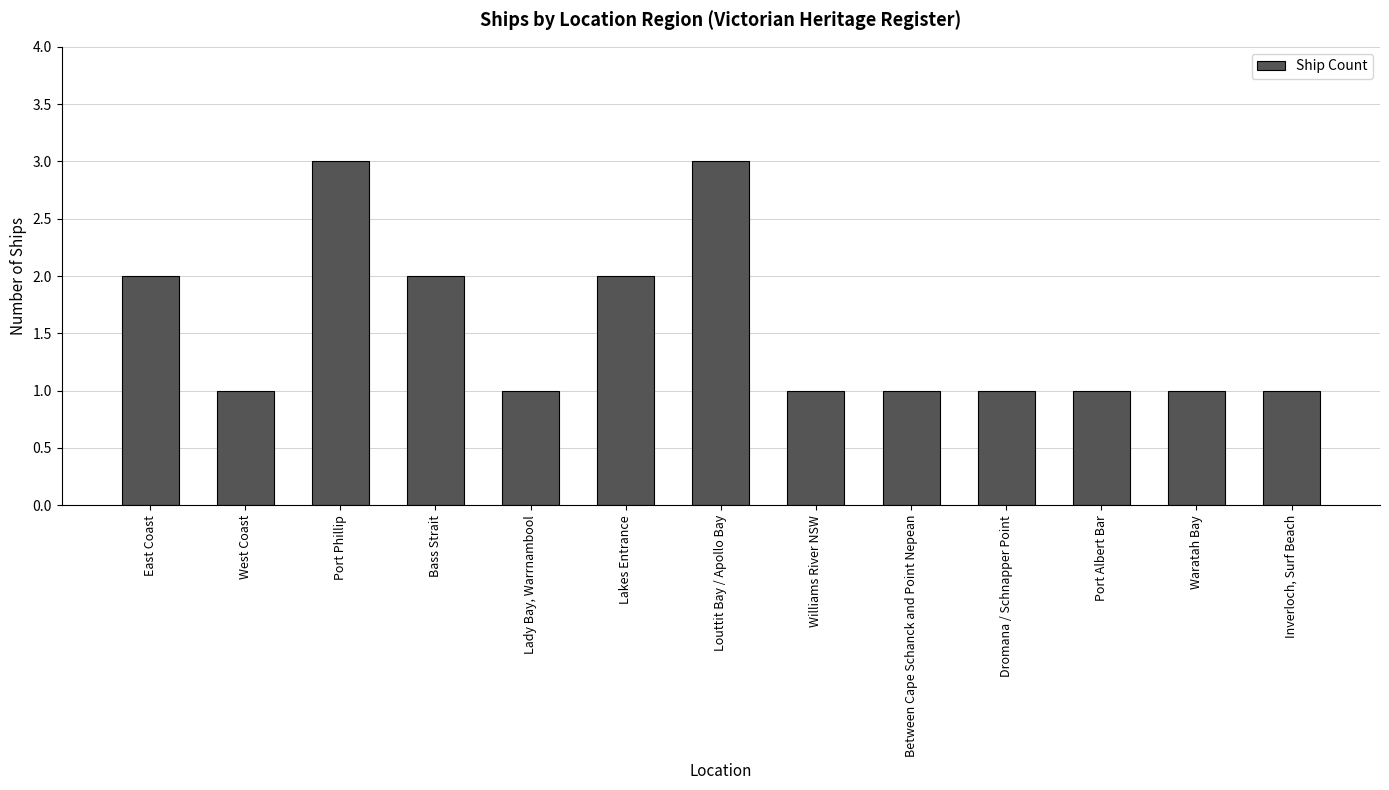

What is the change in value from Bass Strait to Louttit Bay / Apollo Bay?

+1